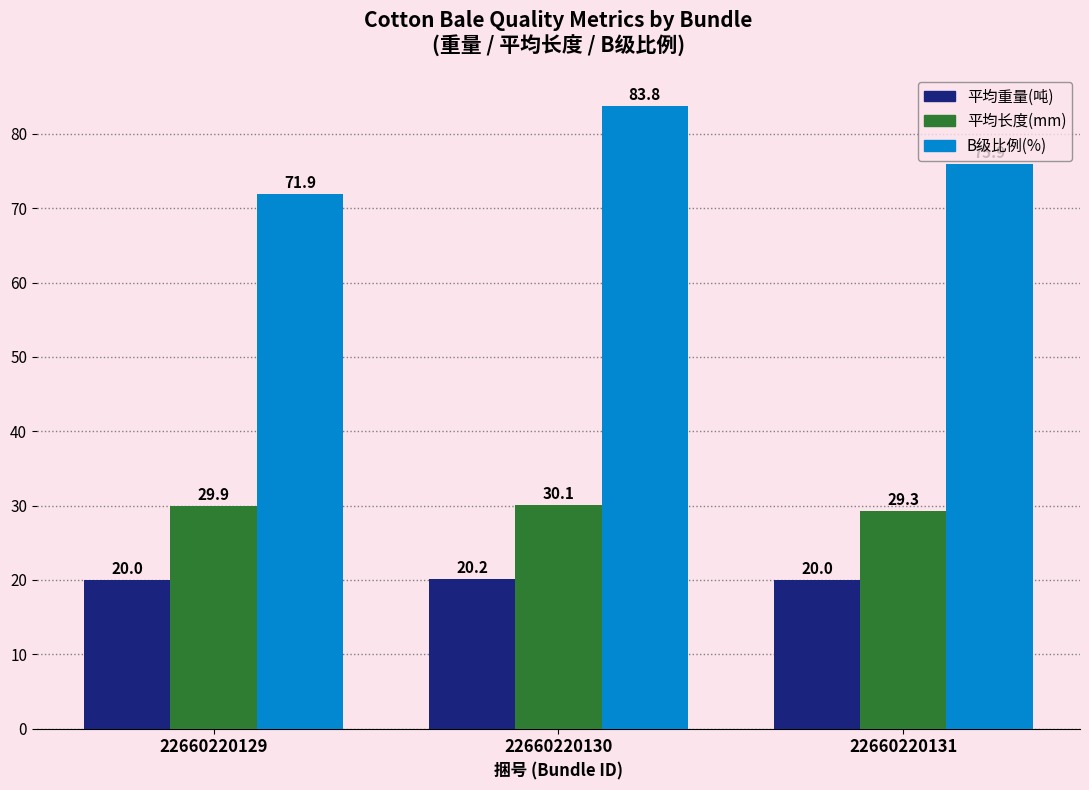

What is the difference between the maximum and minimum values in the 平均长度(mm) series?

0.7